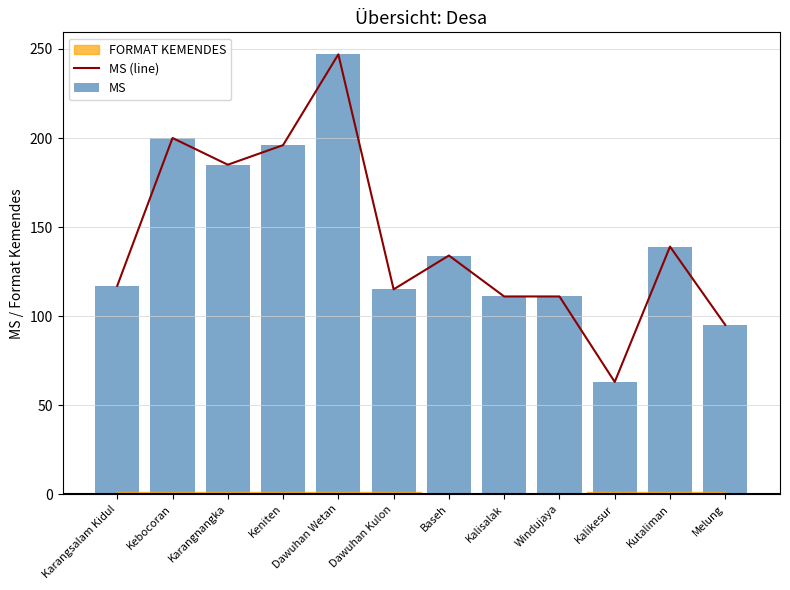

What is the maximum value shown in the chart?

247